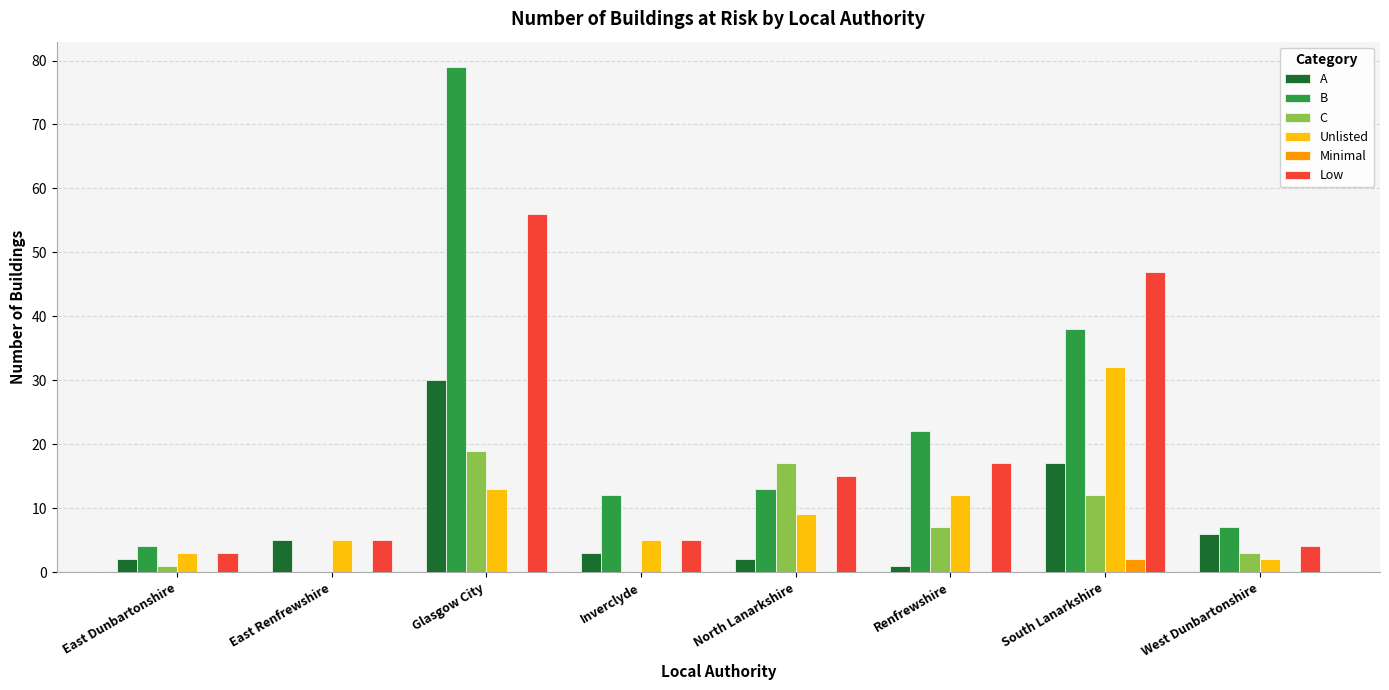

Where is B nearest to the value 39?

South Lanarkshire